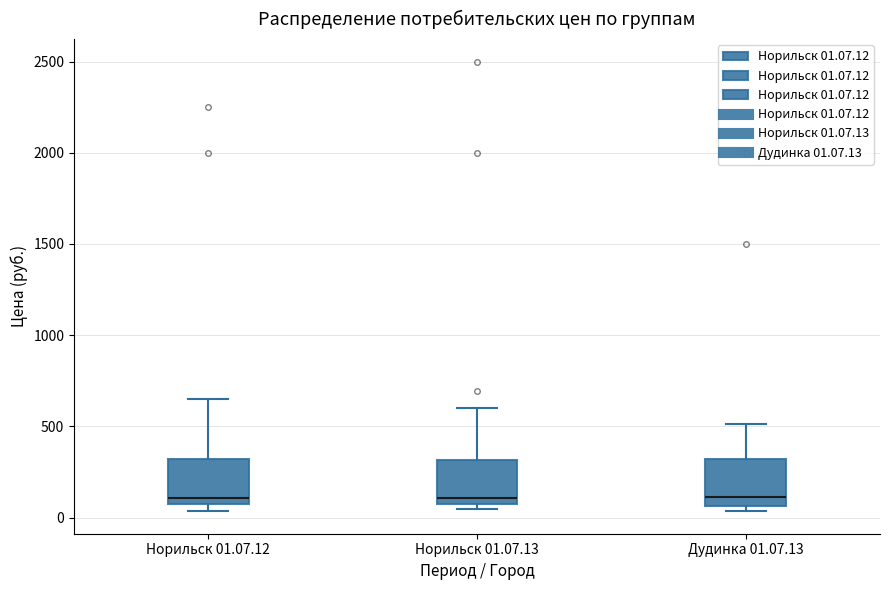

Reading left to right, read every box against the y-axis: the position of its median line, the range the box covers, and the ends of its whiskers. The values are not printed on the chart, so give them approximately, as read against the axis.

Норильск 01.07.12: median 100, box 50 to 300, whiskers 50 (just below the box's lower edge) to 650
Норильск 01.07.13: median 100, box 50 to 300, whiskers 50 (just below the box's lower edge) to 600
Дудинка 01.07.13: median 100, box 50 to 300, whiskers 50 (just below the box's lower edge) to 500